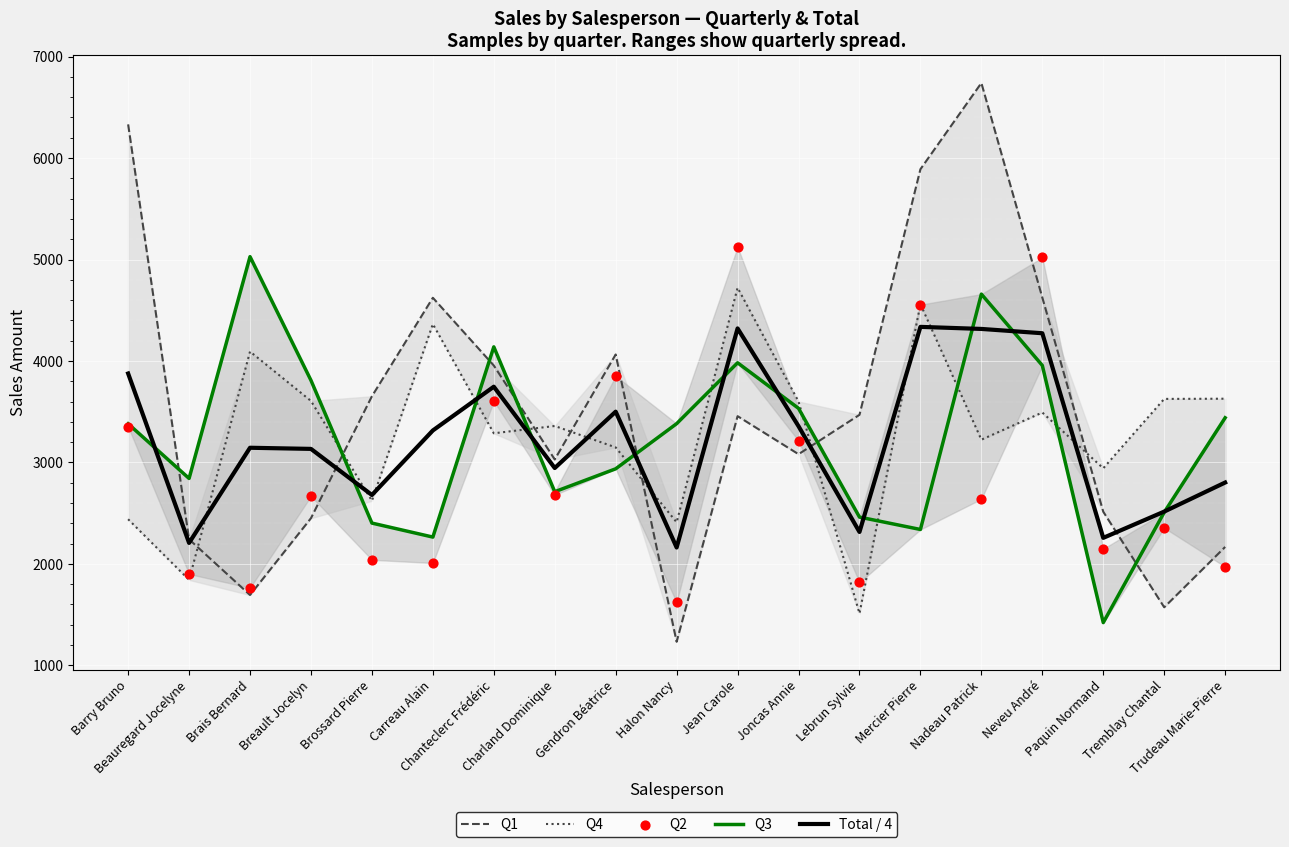

What are all the series names shown in the legend?

Q1, Q4, Q3, Total / 4, Q2